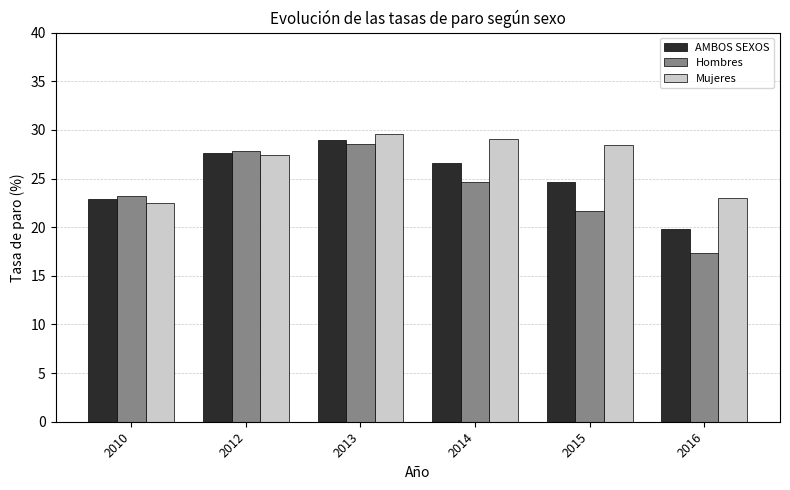

Is the value of Hombres at 2013 greater than the value of AMBOS SEXOS at 2016?

Yes